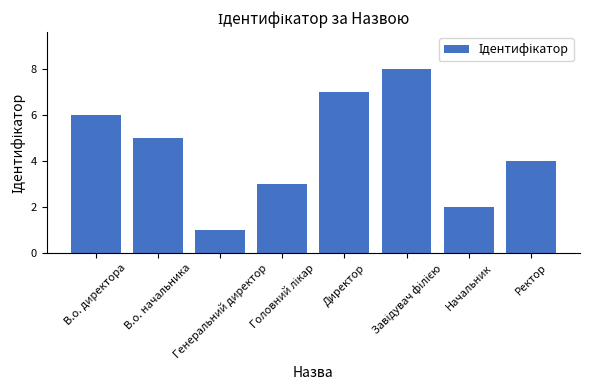

What is the difference between the second highest and minimum values?

6